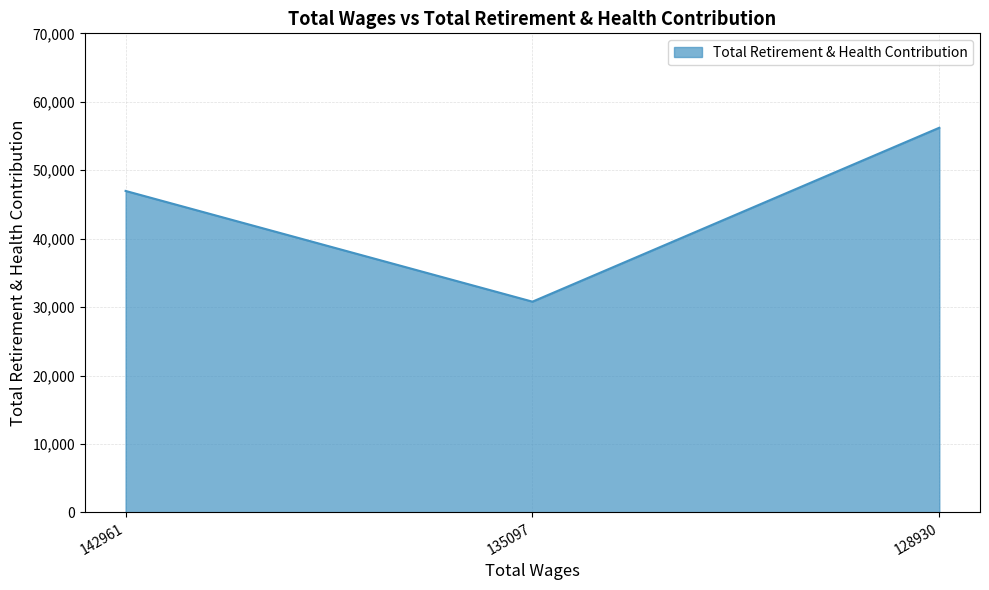

Which has a higher value, 128930 or 142961?

128930